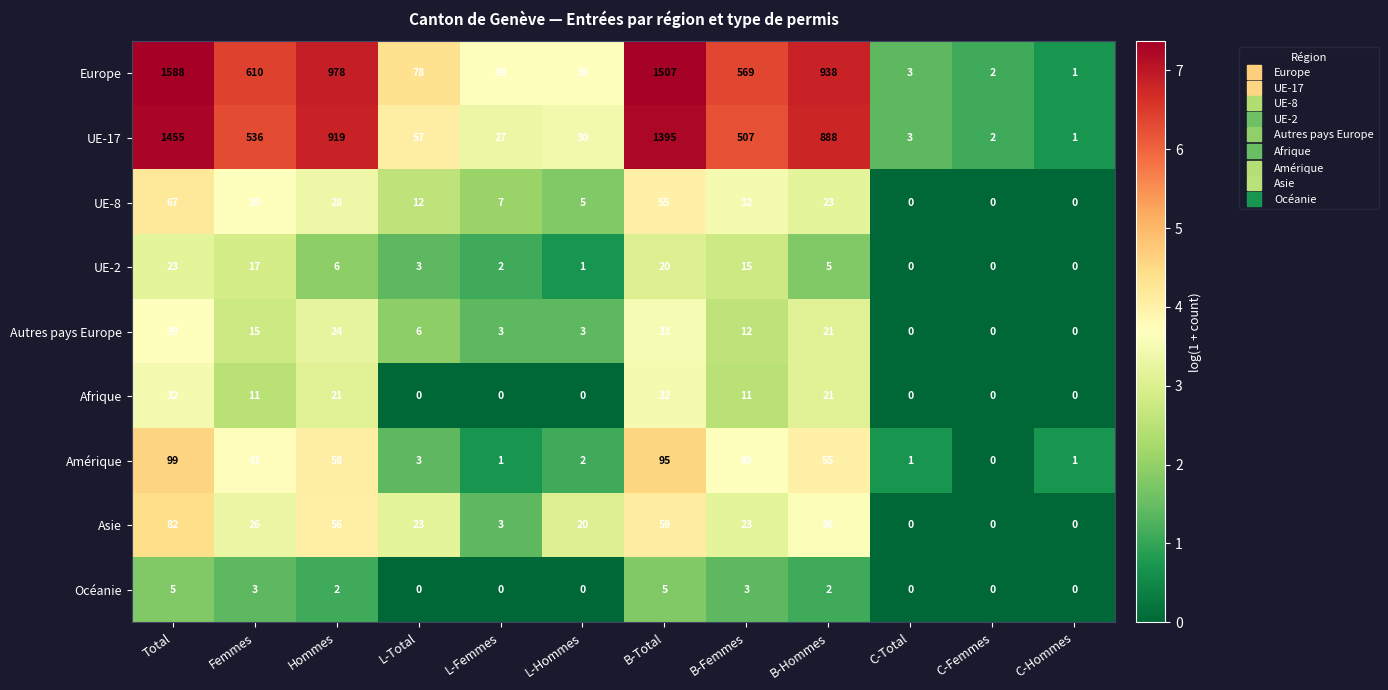

Which category has the highest value in the UE-17 series?

Total